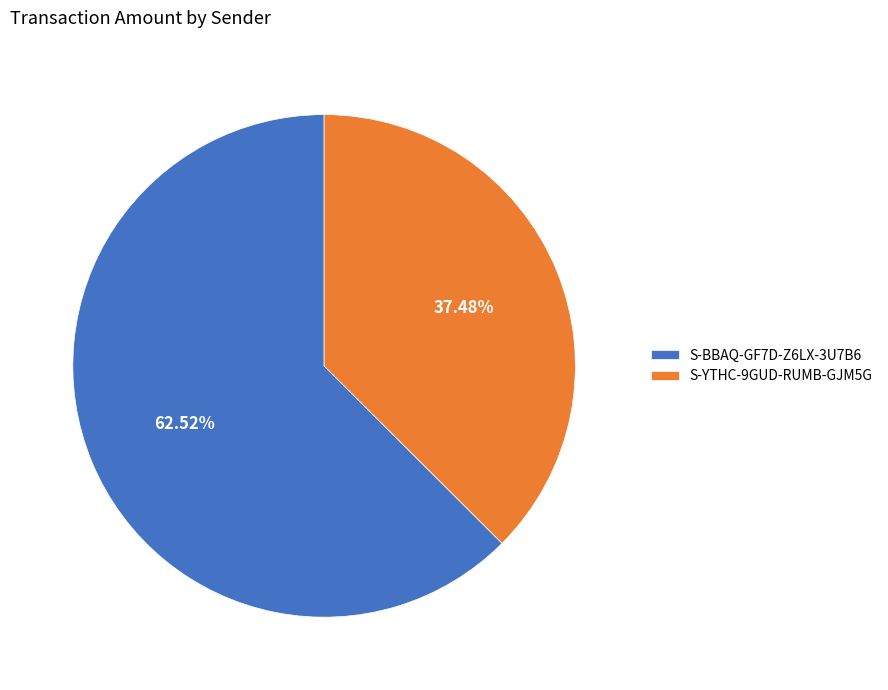

Which category has the biggest portion of the pie?

S-BBAQ-GF7D-Z6LX-3U7B6